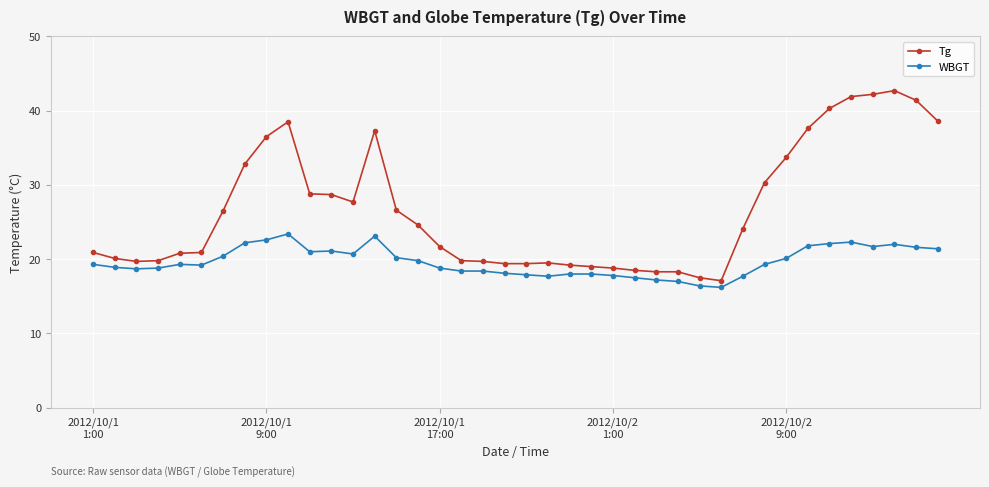

List the series in order of their overall mean, highest first.

Tg, WBGT